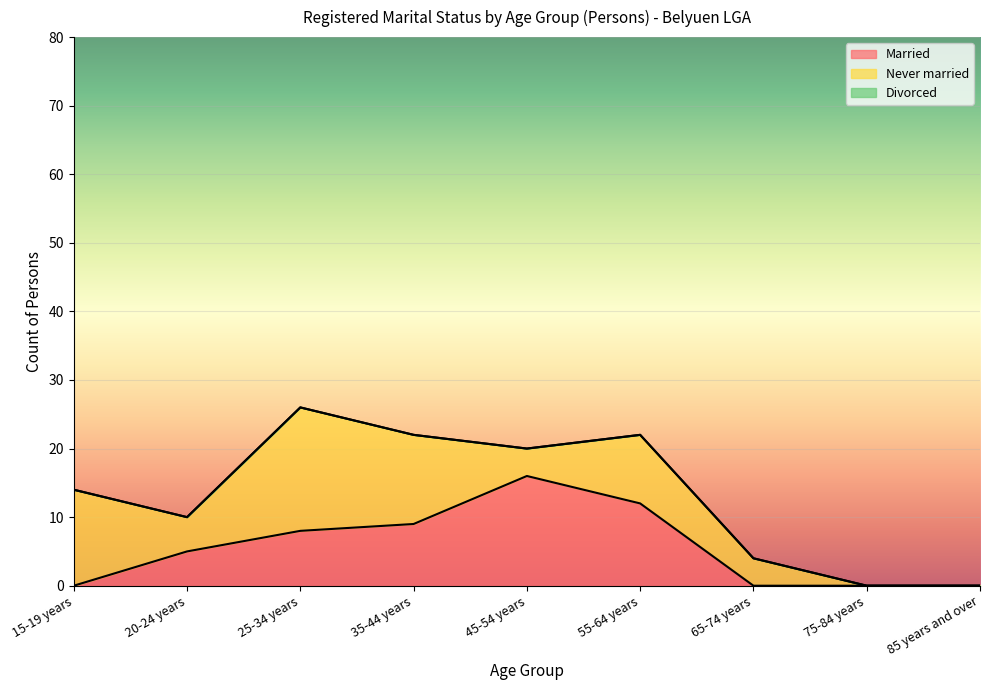

Between 25-34 years and 65-74 years, which is larger?

25-34 years